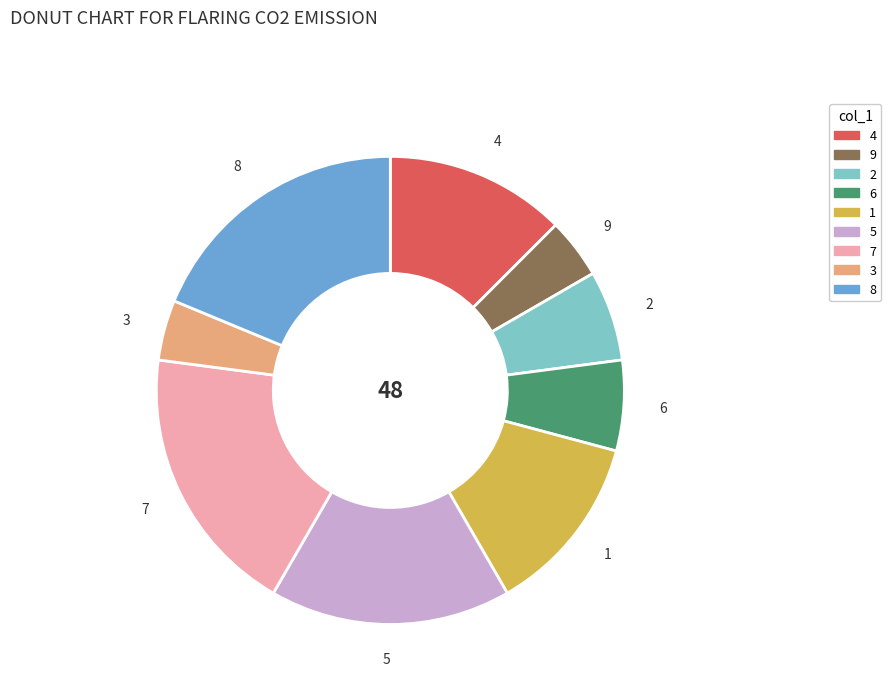

Is it true that 1 is 12% of the pie?

True